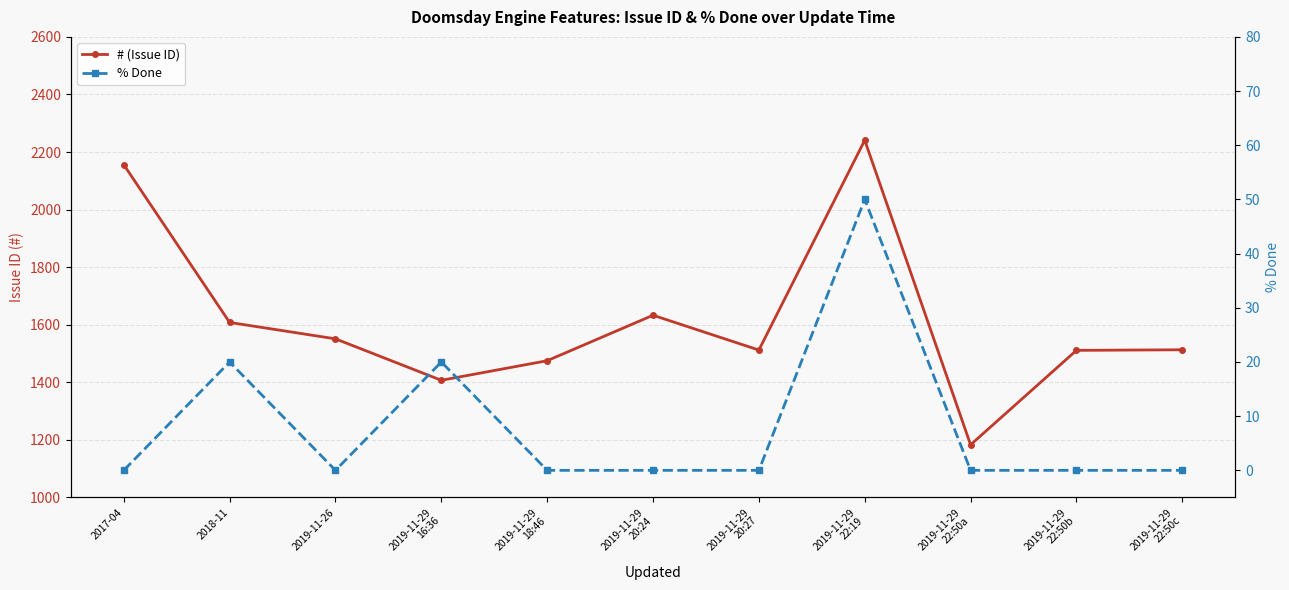

Reading left to right, what are all the values shown in this chart?

# (Issue ID): 2156	1608	1551	1407	1475	1633	1512	2241	1183	1511	1513
% Done: 0	20	0	20	0	0	0	50	0	0	0